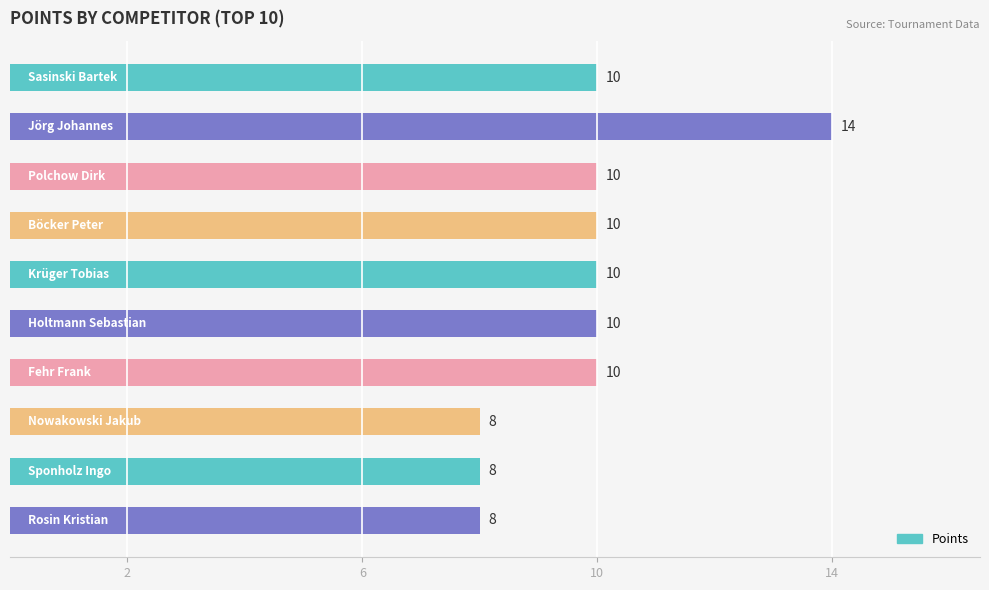

Are the bars grouped side by side (vs. stacked)?

No